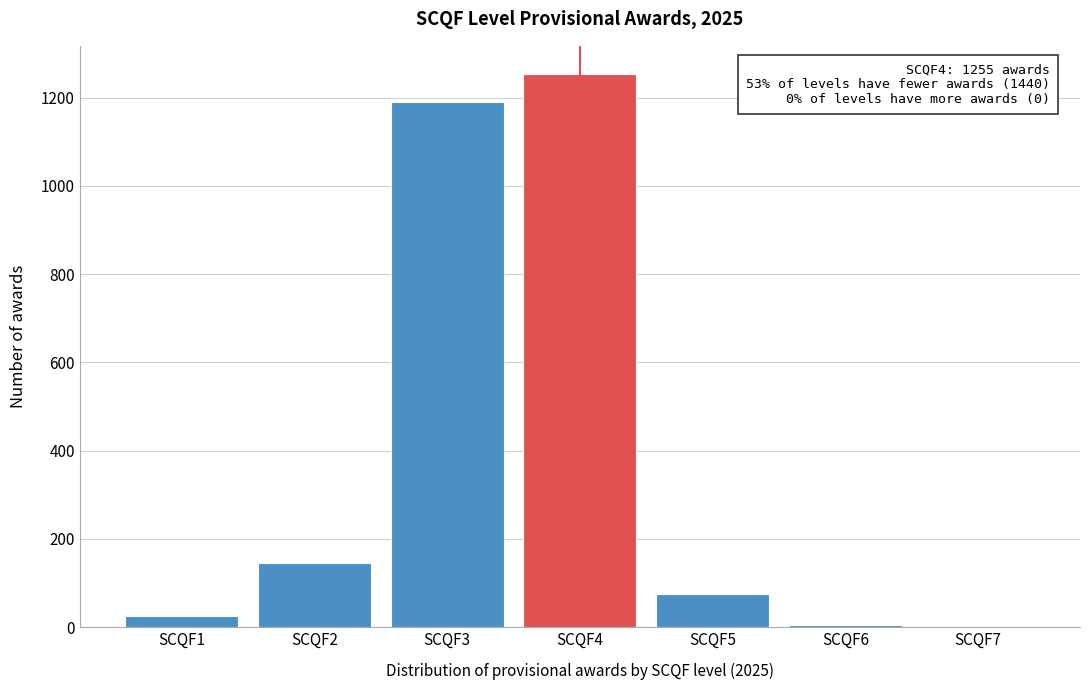

Between SCQF2 and SCQF4, which is larger?

SCQF4